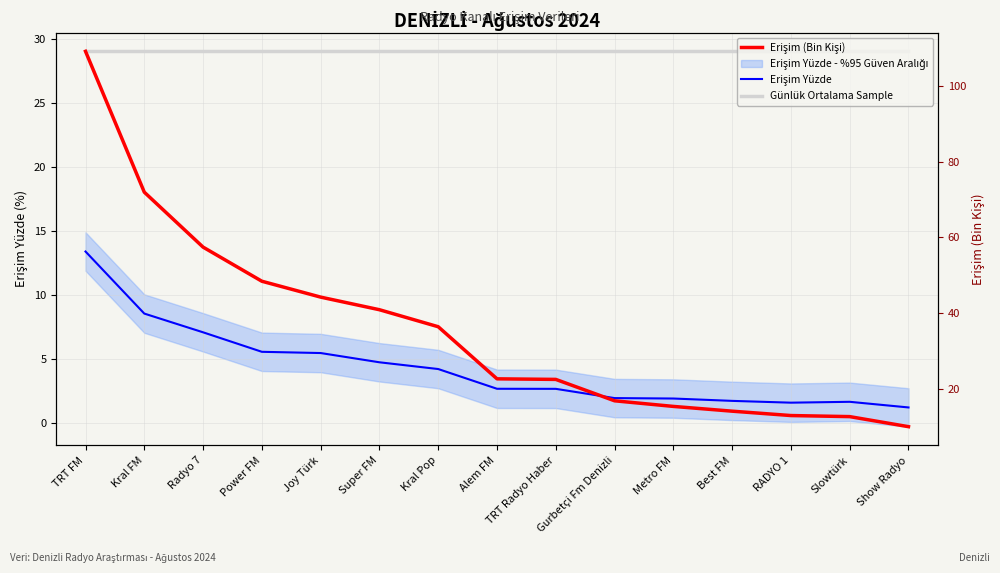

What value does the Günlük Ortalama Sample series have at Super FM?

29.0